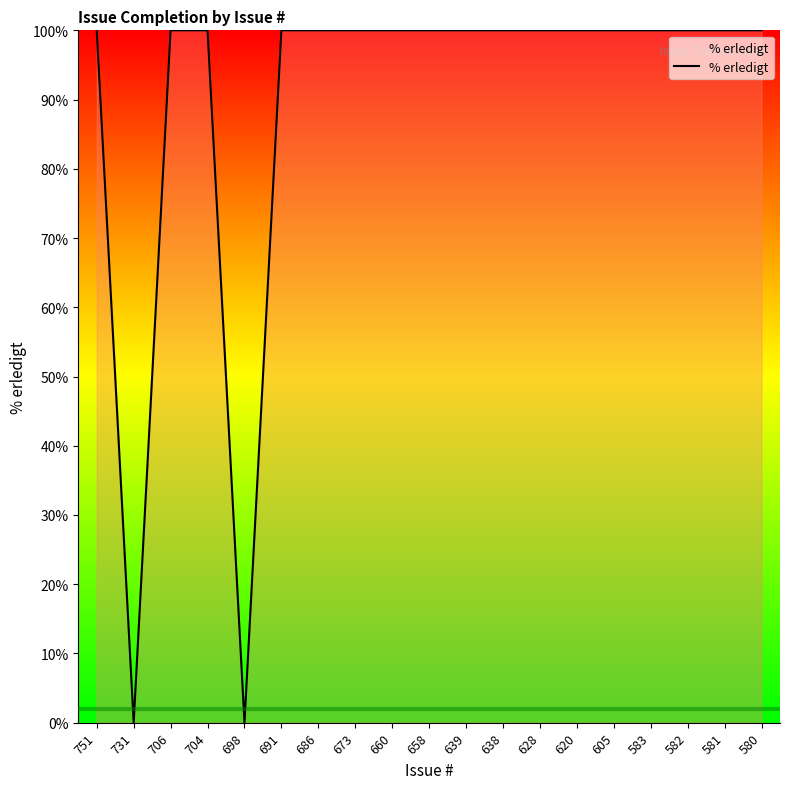

Reading left to right, list all the values displayed in this chart.

751=100	731=0	706=100	704=100	698=0	691=100	686=100	673=100	660=100	658=100	639=100	638=100	628=100	620=100	605=100	583=100	582=100	581=100	580=100